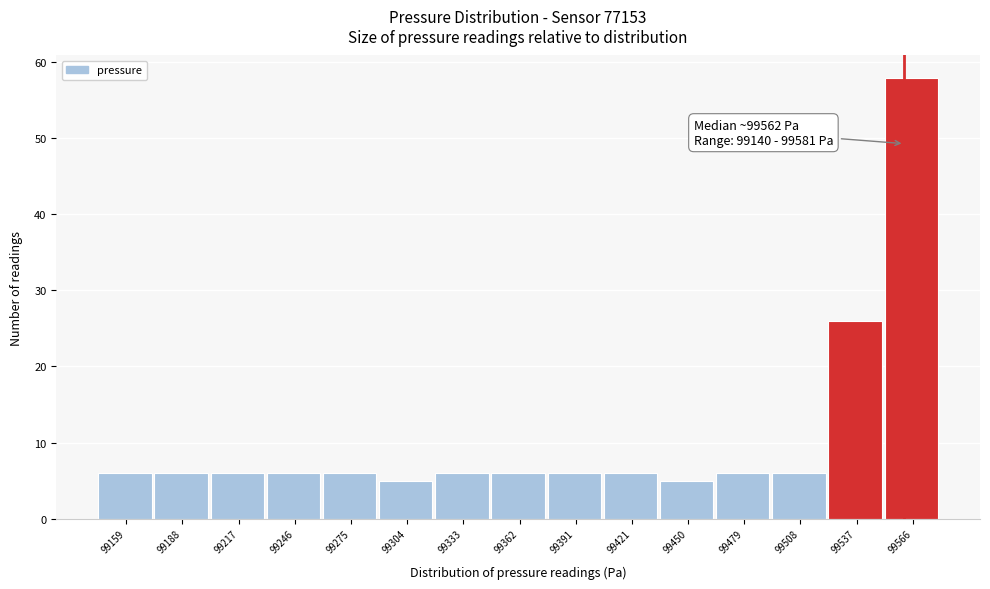

Over which range of the x-axis is the bar tallest?

99550 to 99580